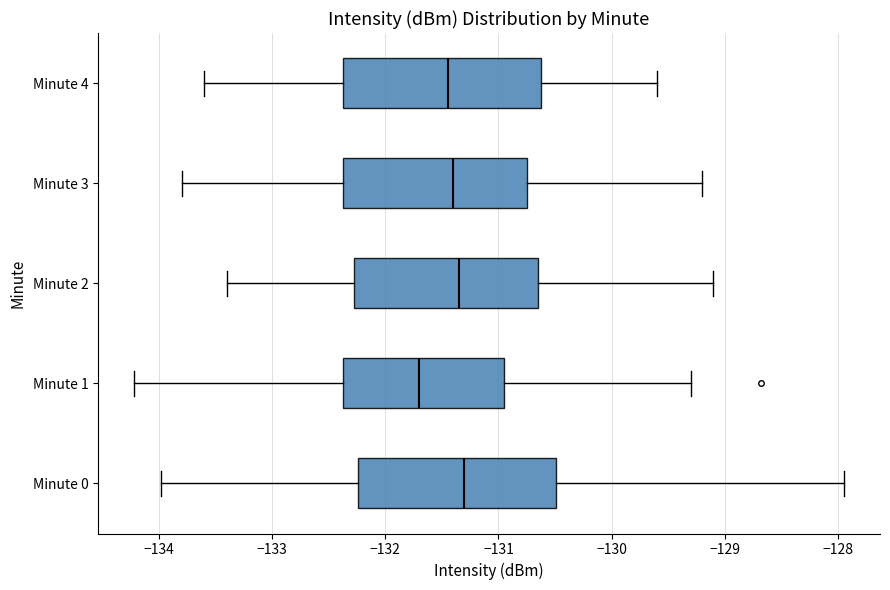

Where is the left edge of the box for Minute 1 on the x-axis? The values are not printed on the chart, so give them approximately, as read against the axis.

-132.4